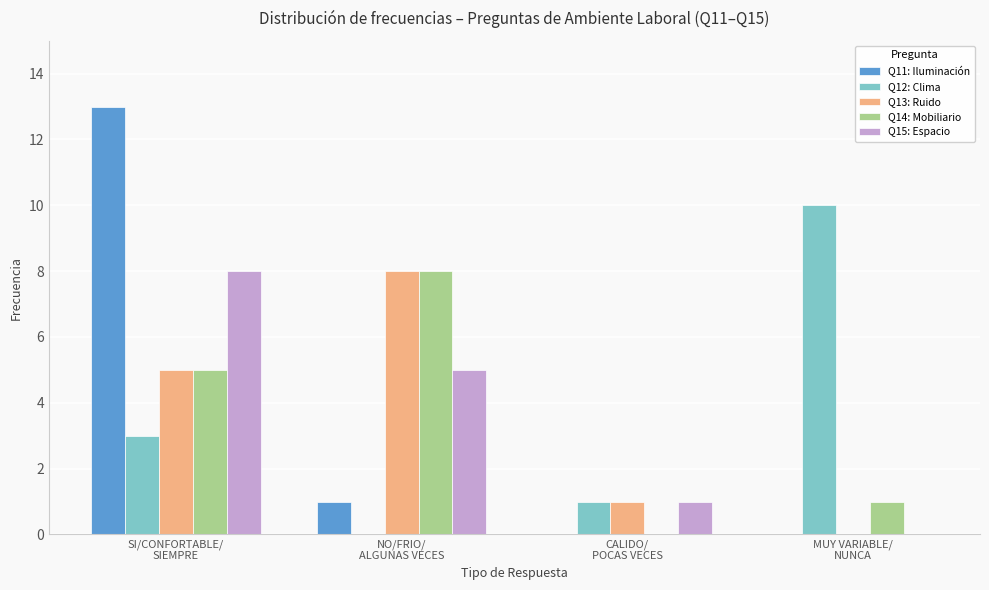

What is the highest value of the Q12: Clima series?

10